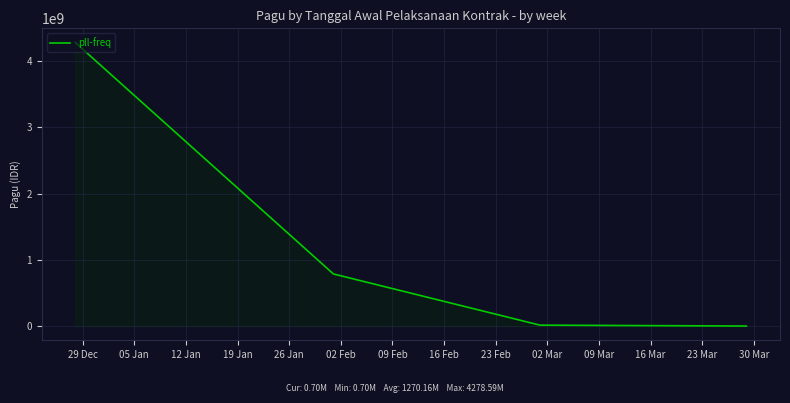

True or false: there are more than 0 points higher than both neighbors.

False